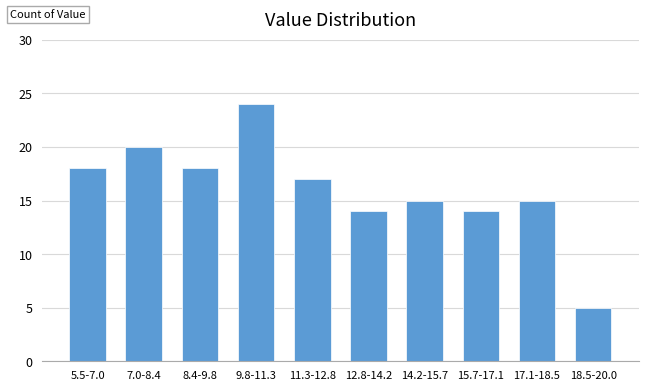

Reading right to left, transcribe all the data shown in this chart.

18.5-20.0=5	17.1-18.5=15	15.7-17.1=14	14.2-15.7=15	12.8-14.2=14	11.3-12.8=17	9.8-11.3=24	8.4-9.8=18	7.0-8.4=20	5.5-7.0=18